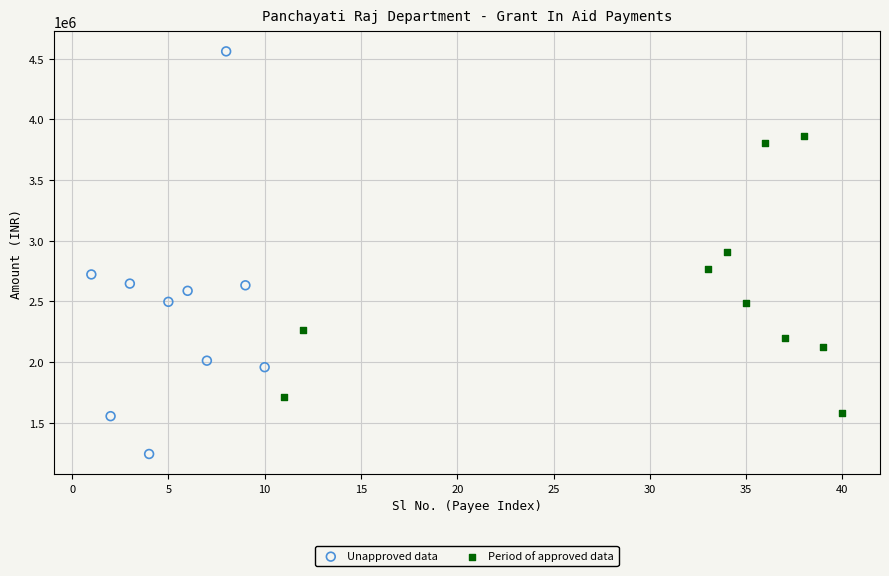

Which series has the largest Y range (max minus min)?

Unapproved data